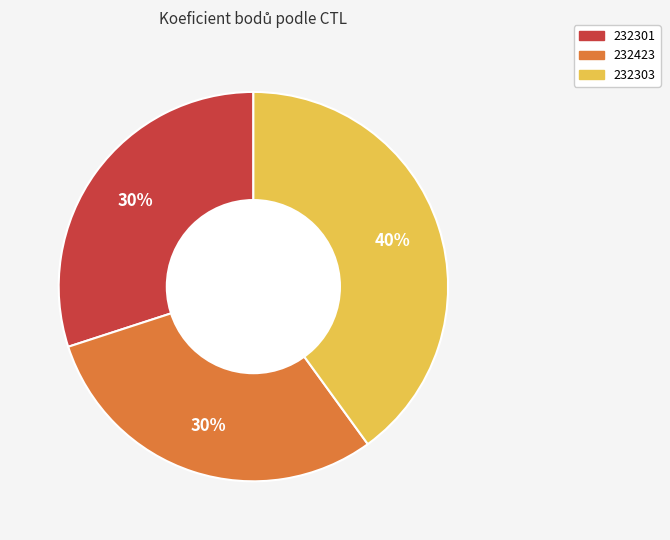

Do 232423 and 232303 together represent more than half of the pie?

Yes